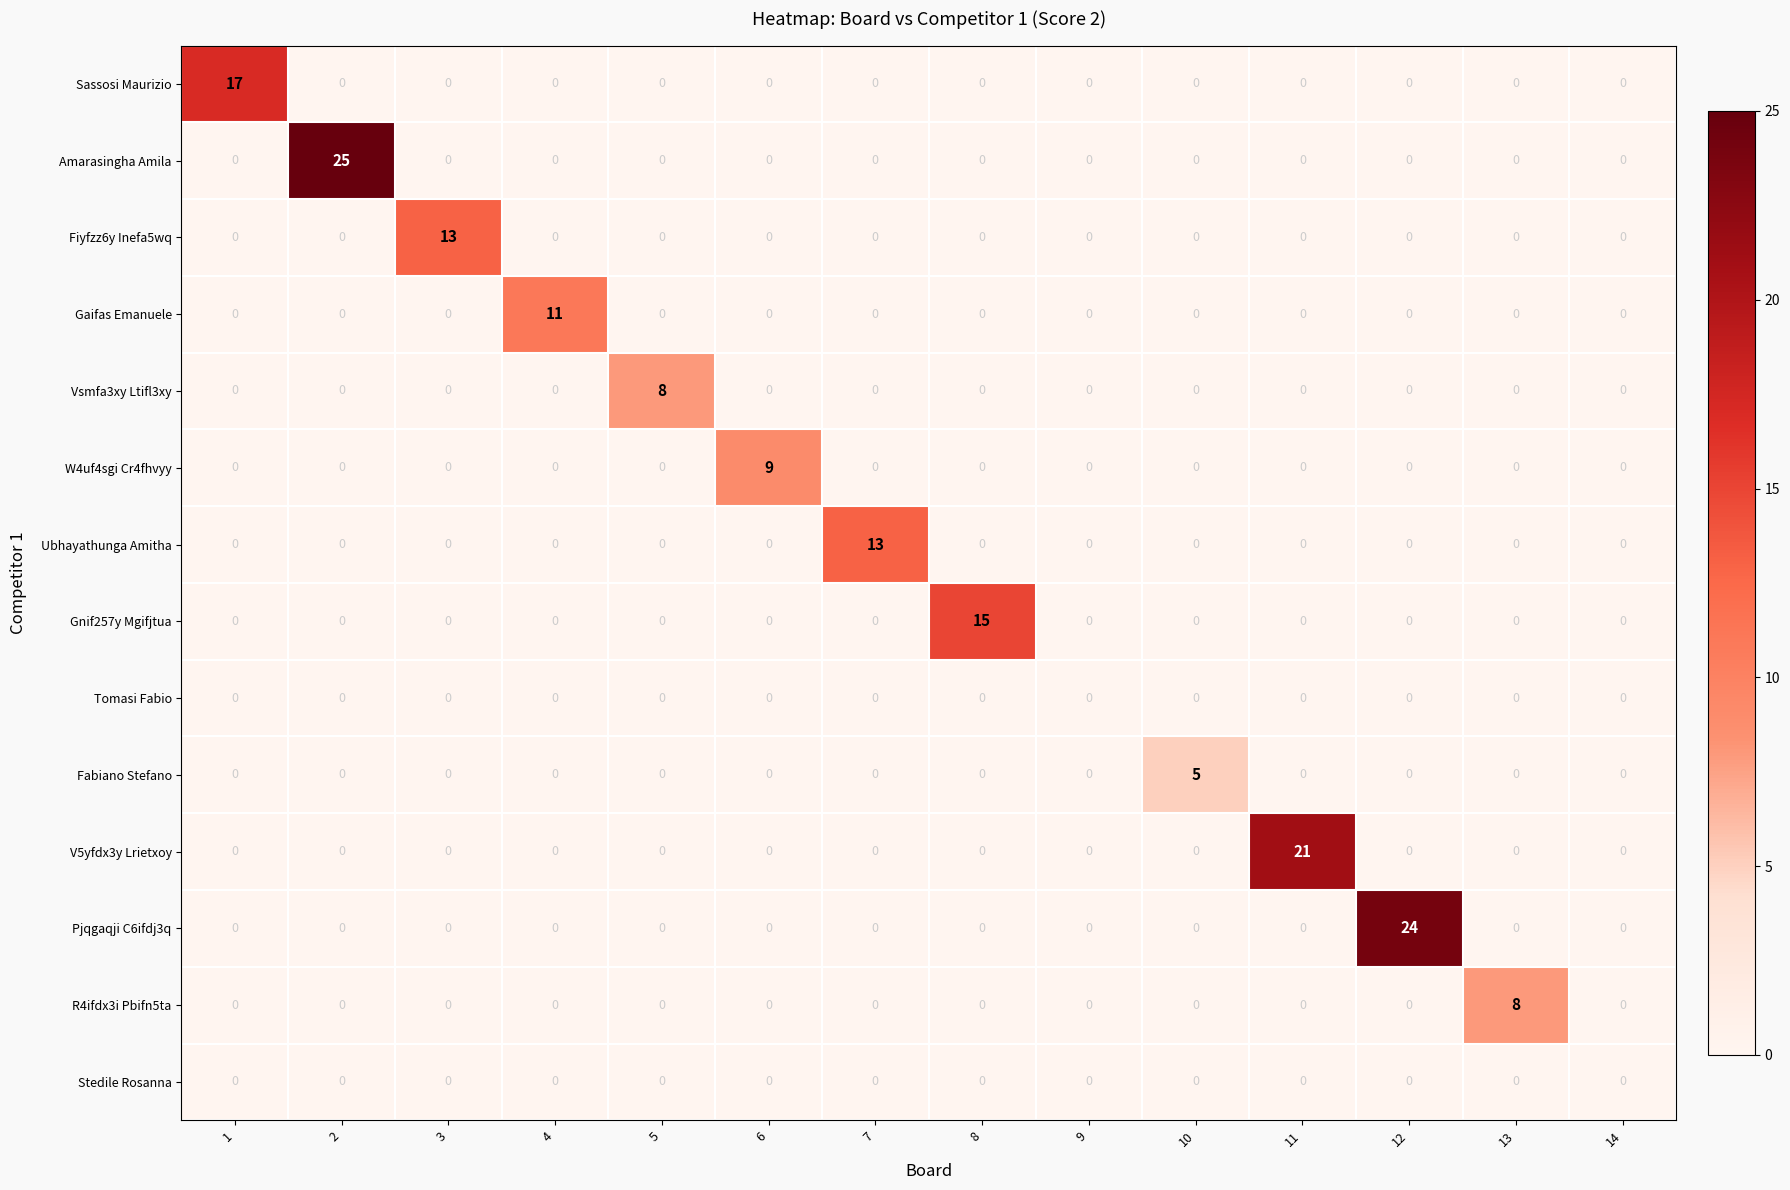

What is the maximum value shown in the chart?

25